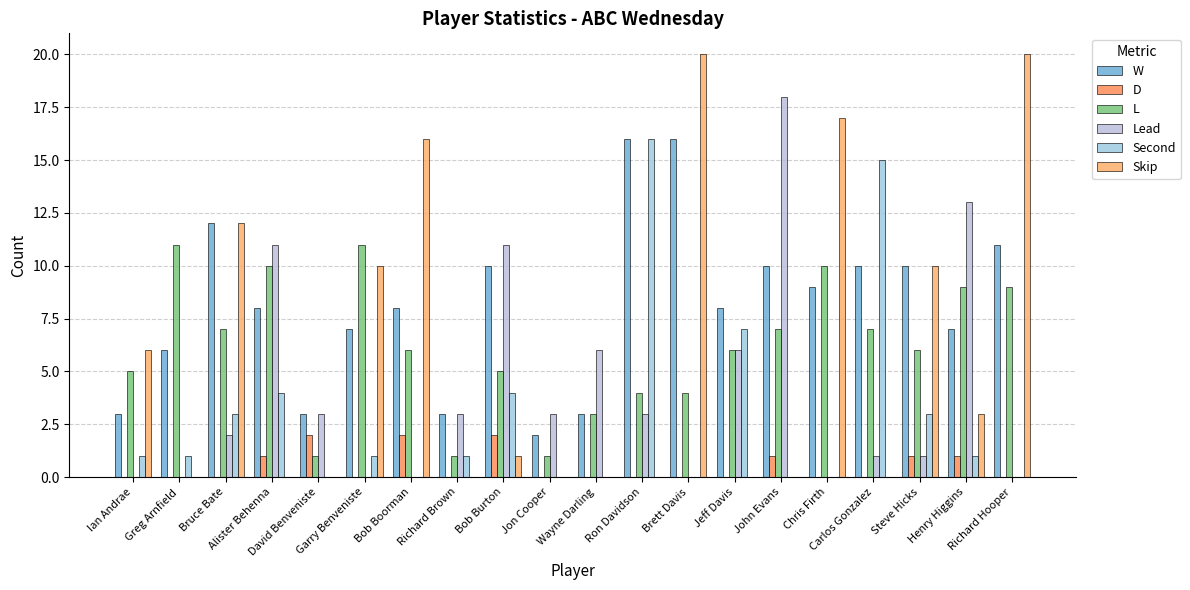

What is the highest value of the L series?

11